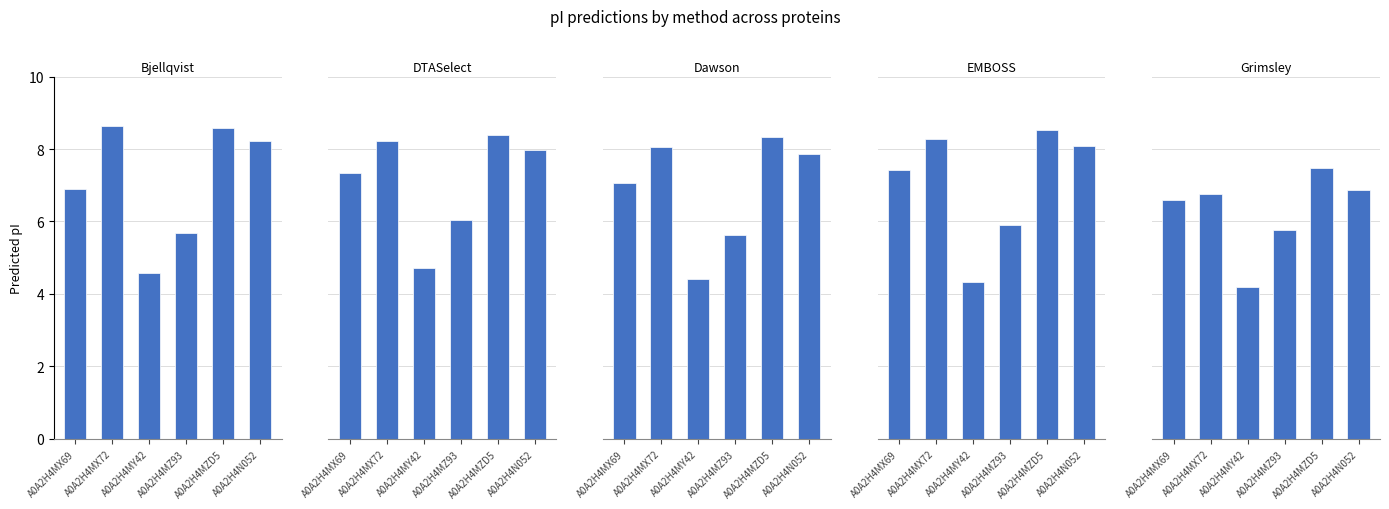

At how many categories does at least one series exceed 7?

4